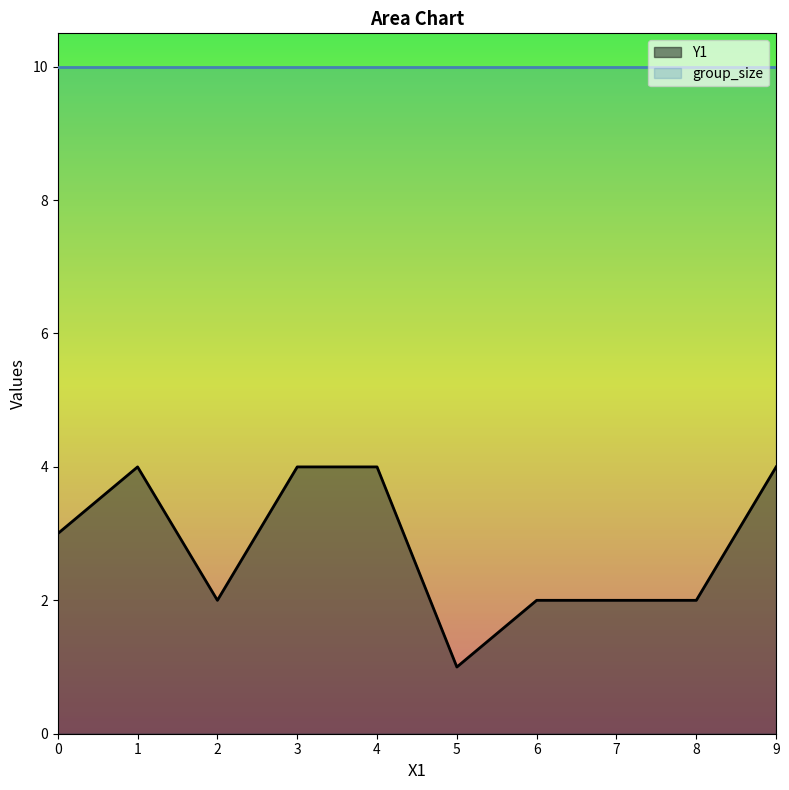

What is the difference between the second highest and second lowest values?

2